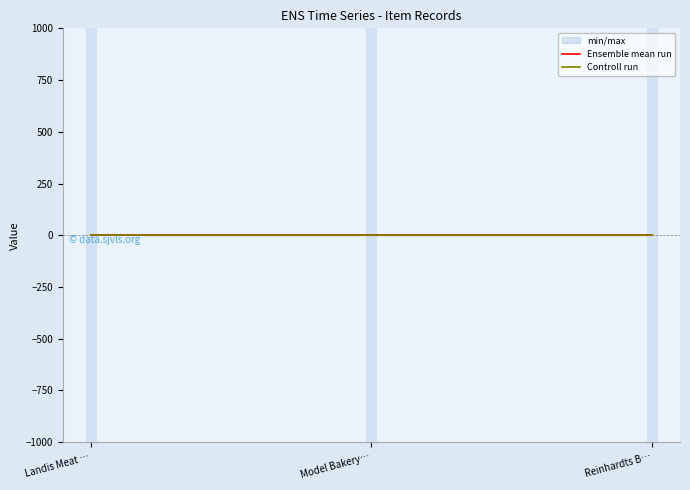

What is the total value across all series at Landis Meat …?

1